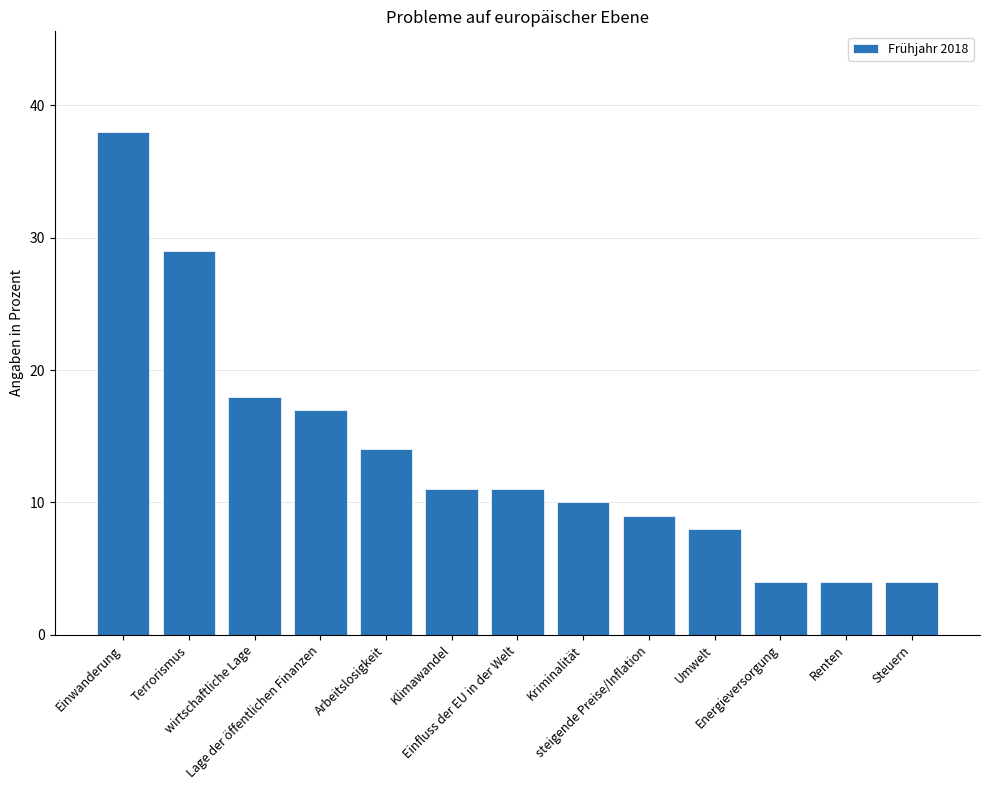

What is the ratio of the value at Kriminalität to the value at Terrorismus?

0.3